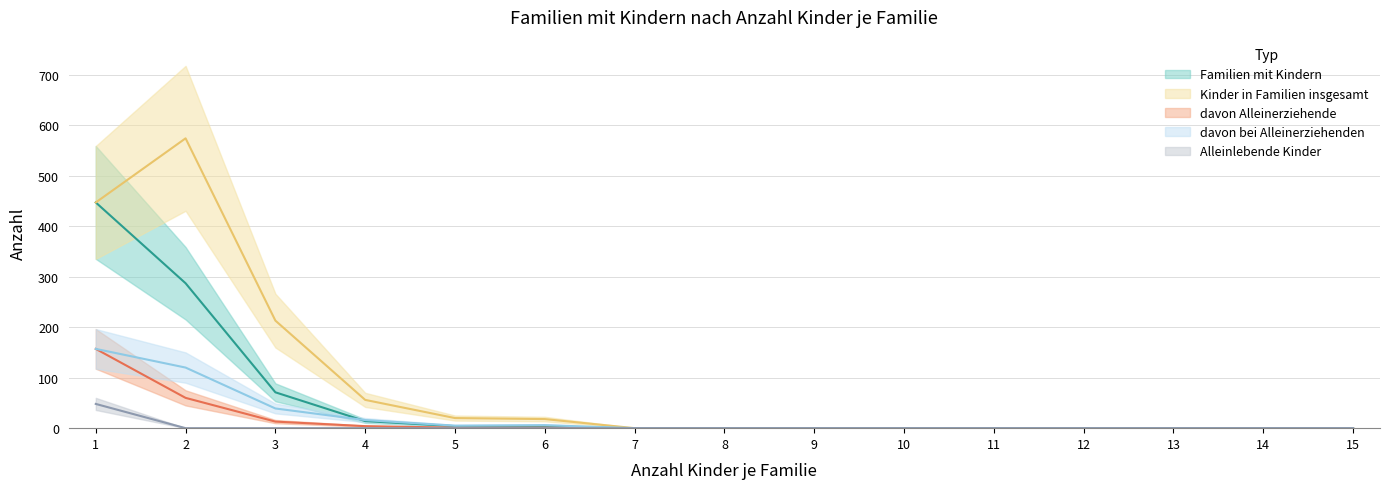

Between 2 and 4, which is larger?

2